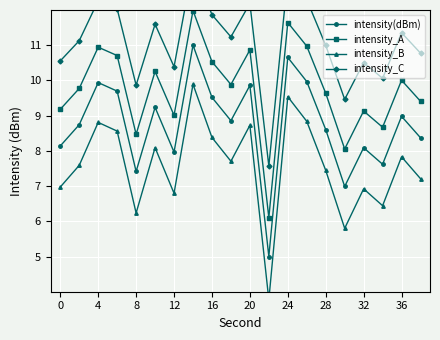

What are all the series names shown in the legend?

intensity(dBm), intensity_A, intensity_B, intensity_C